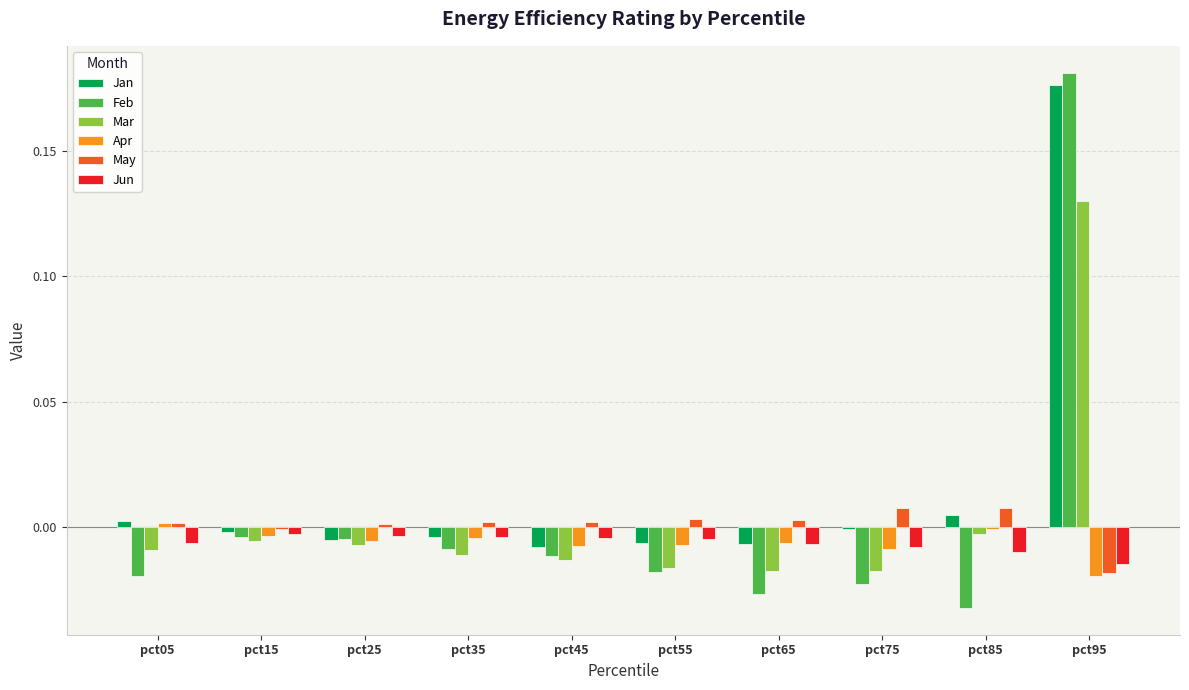

At which category is the sum across all series the highest?

pct95